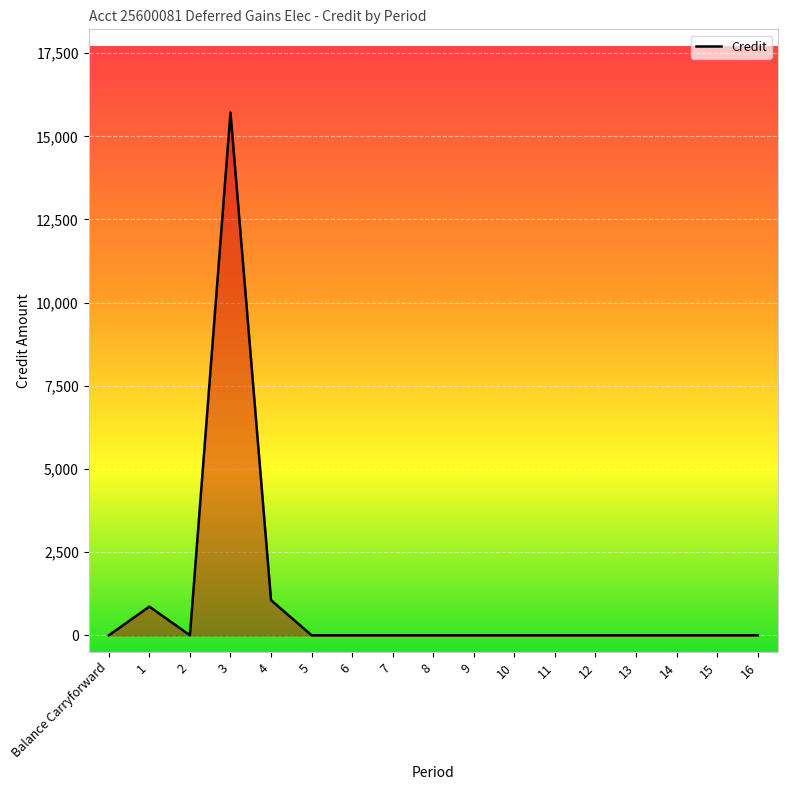

Count the number of categories in the chart.

17